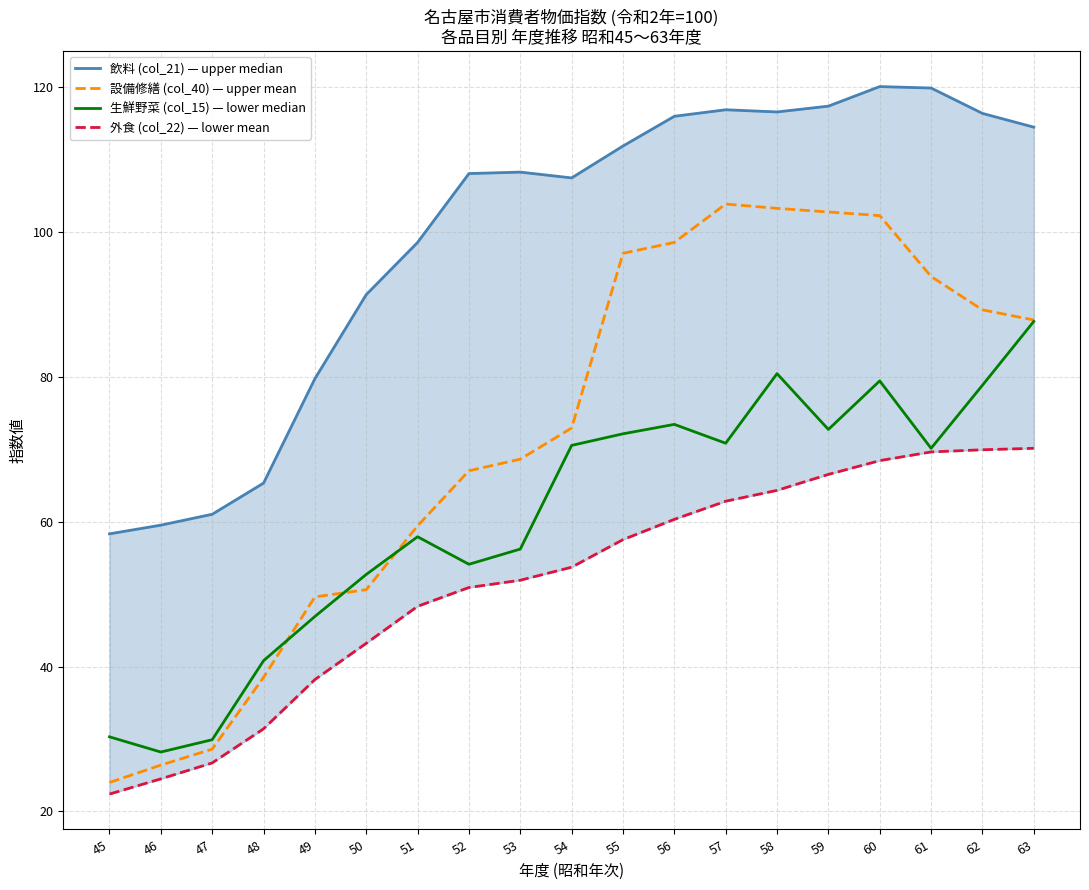

How many lines are shown in the chart?

4